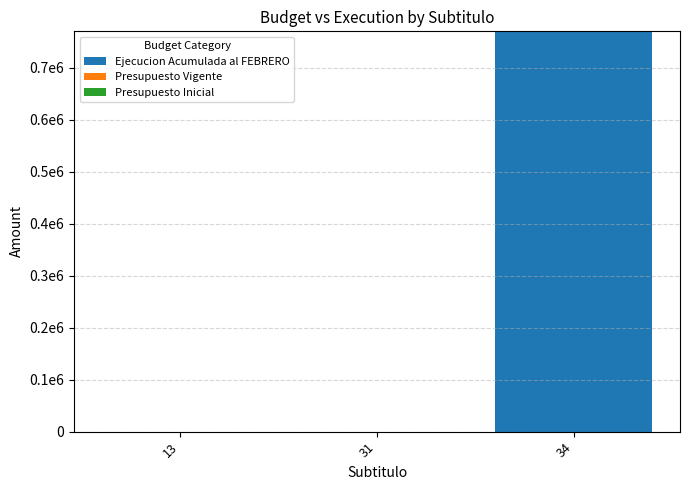

At which label is Ejecucion Acumulada al FEBRERO closest to 384778?

13